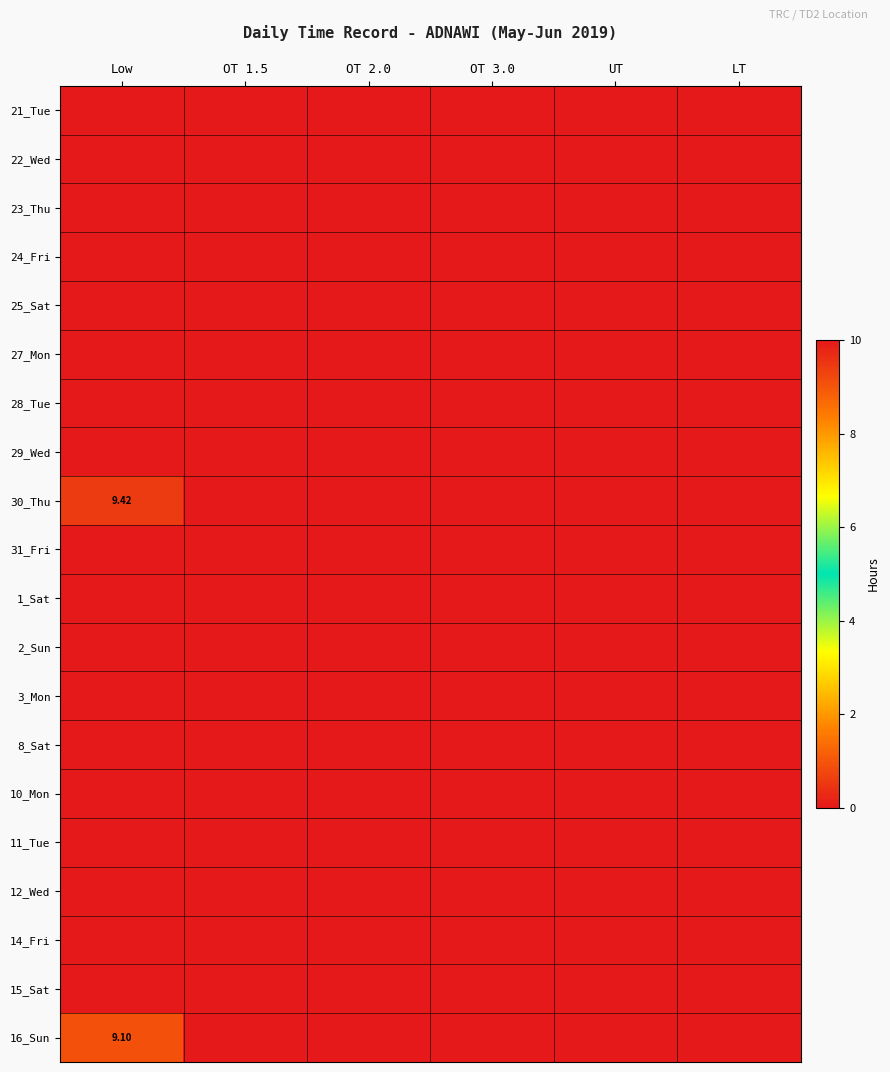

What is the total value across all series at Low?

18.5